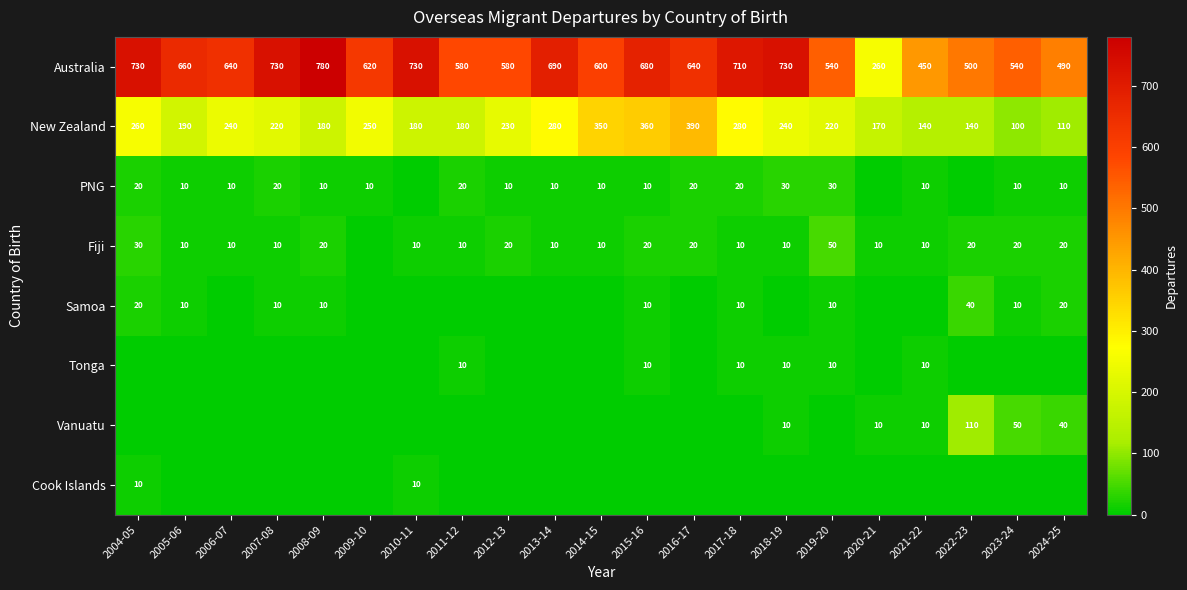

What is the highest value of the Australia series?

780